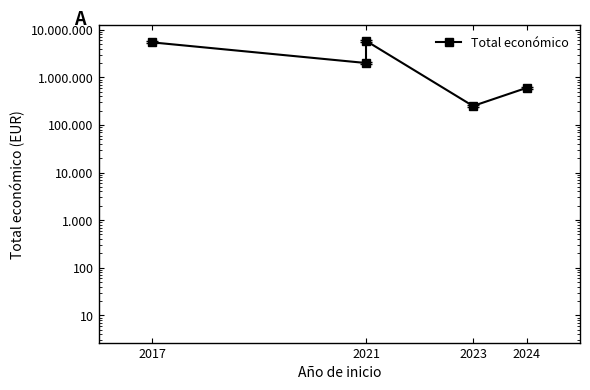

Count the number of data series in this chart.

1